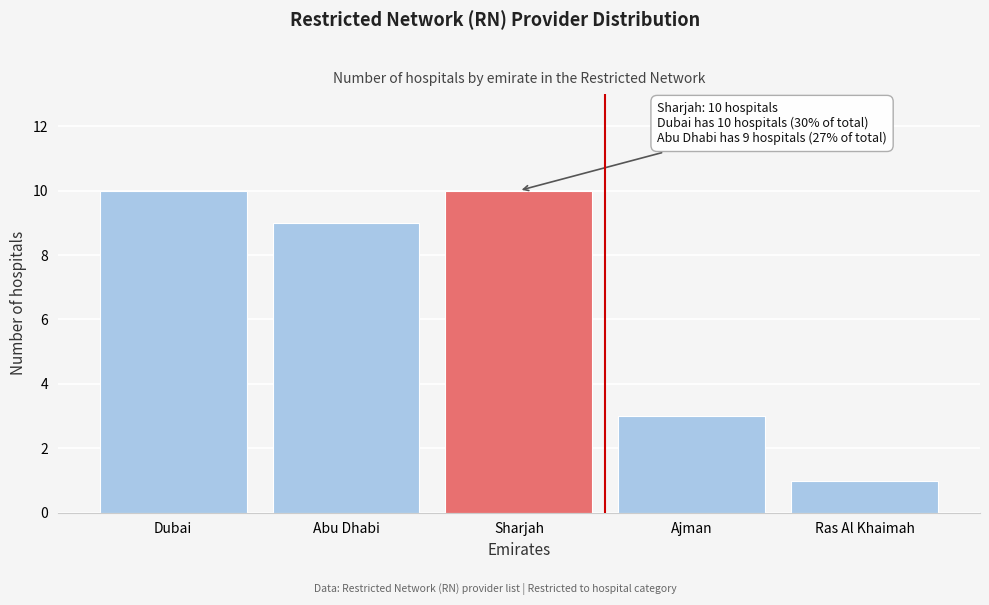

Reading left to right, transcribe all the data shown in this chart.

Dubai=10	Abu Dhabi=9	Sharjah=10	Ajman=3	Ras Al Khaimah=1